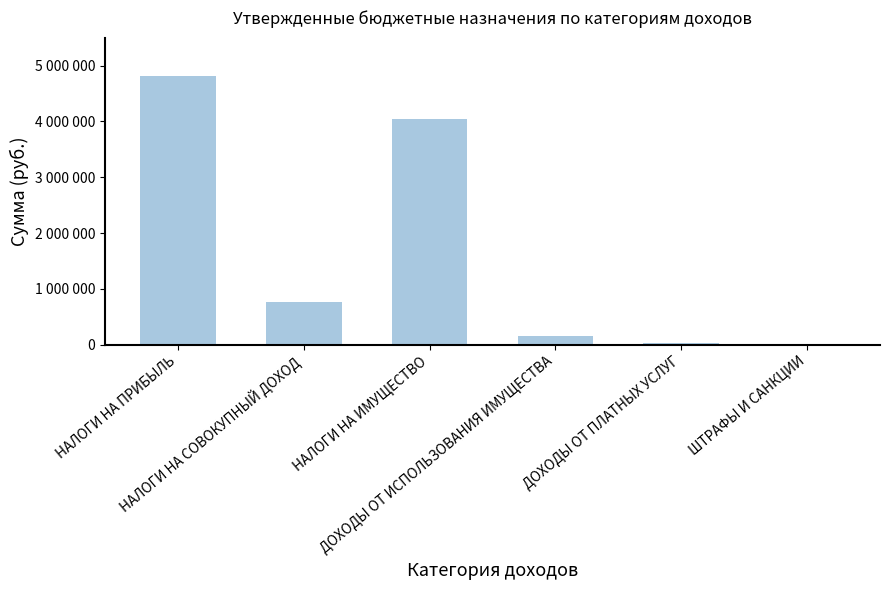

What is the label of the 5th bar from the left?

ДОХОДЫ ОТ ПЛАТНЫХ УСЛУГ